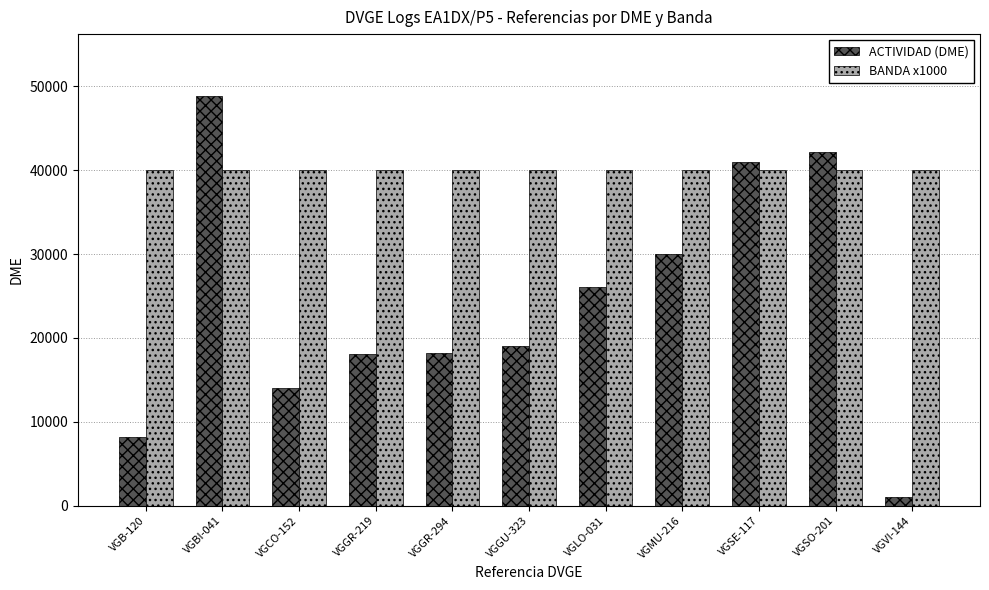

True or false: ACTIVIDAD (DME) has a value of 25545 at VGBI-041.

False